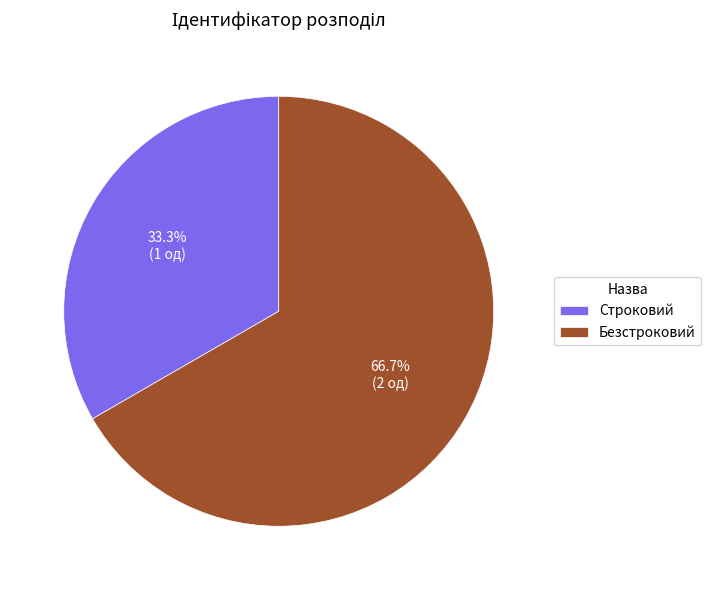

Rank the categories by value from highest to lowest.

Безстроковий, Строковий